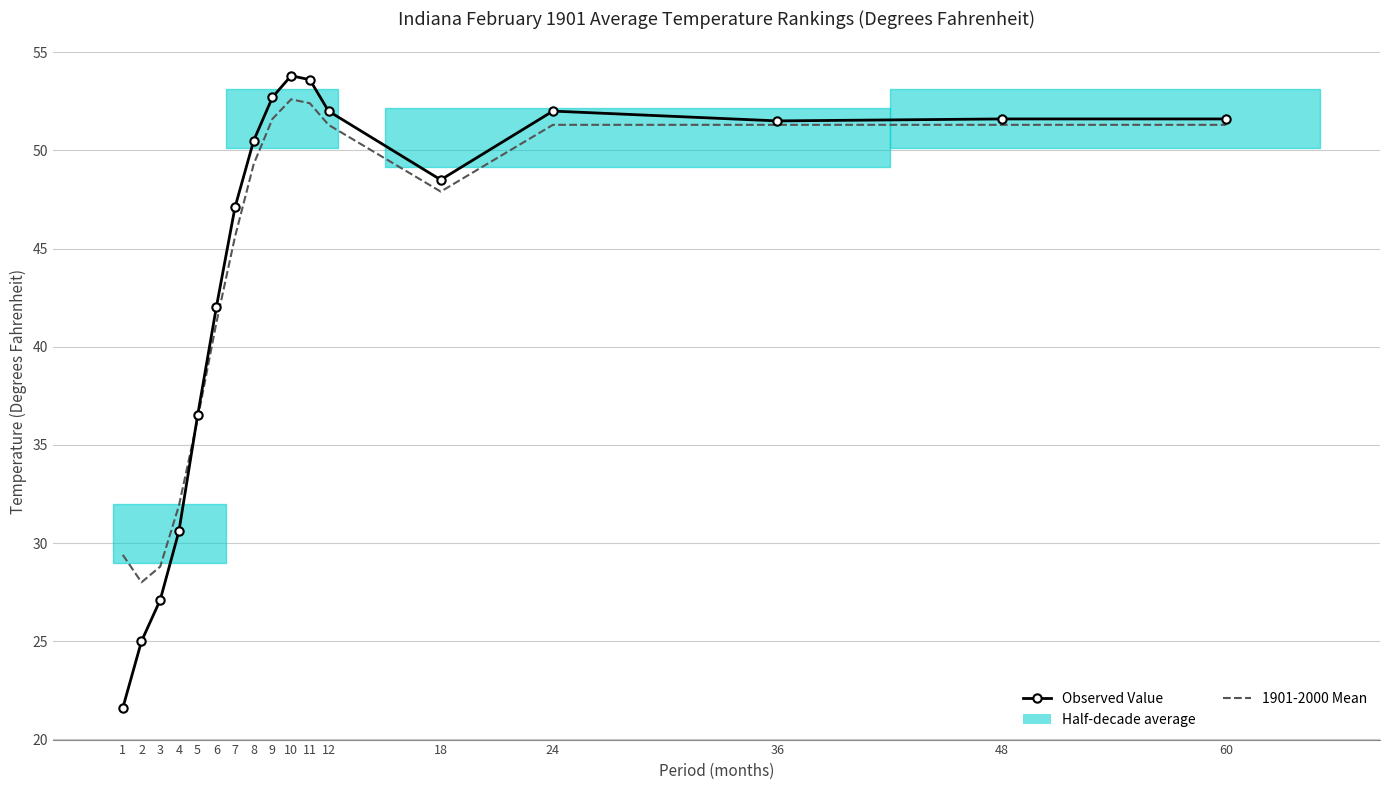

Between 2 and 3, which is larger?

3